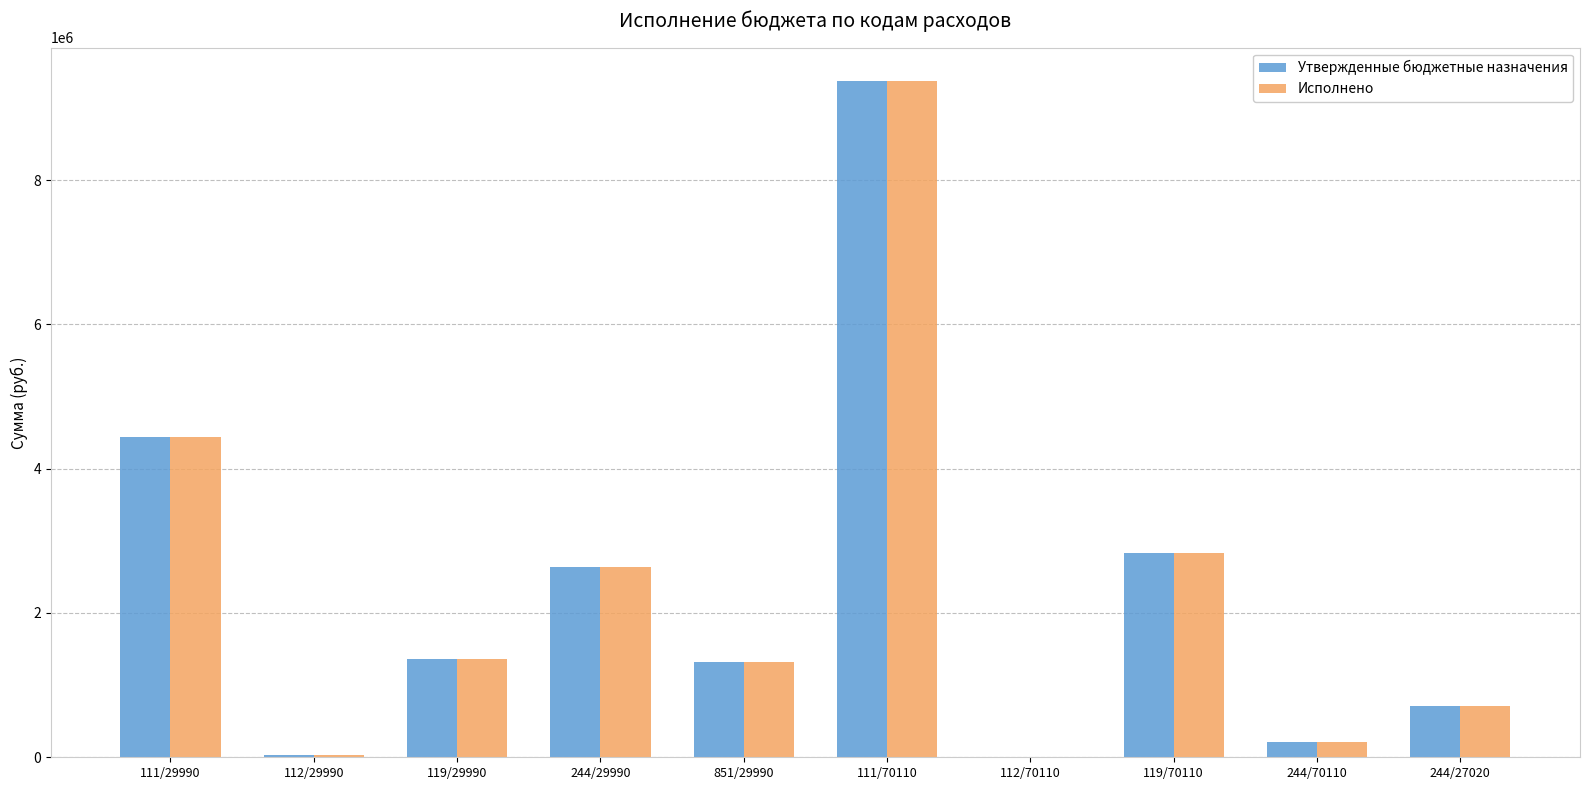

At which label is Исполнено closest to 4684003?

111/29990